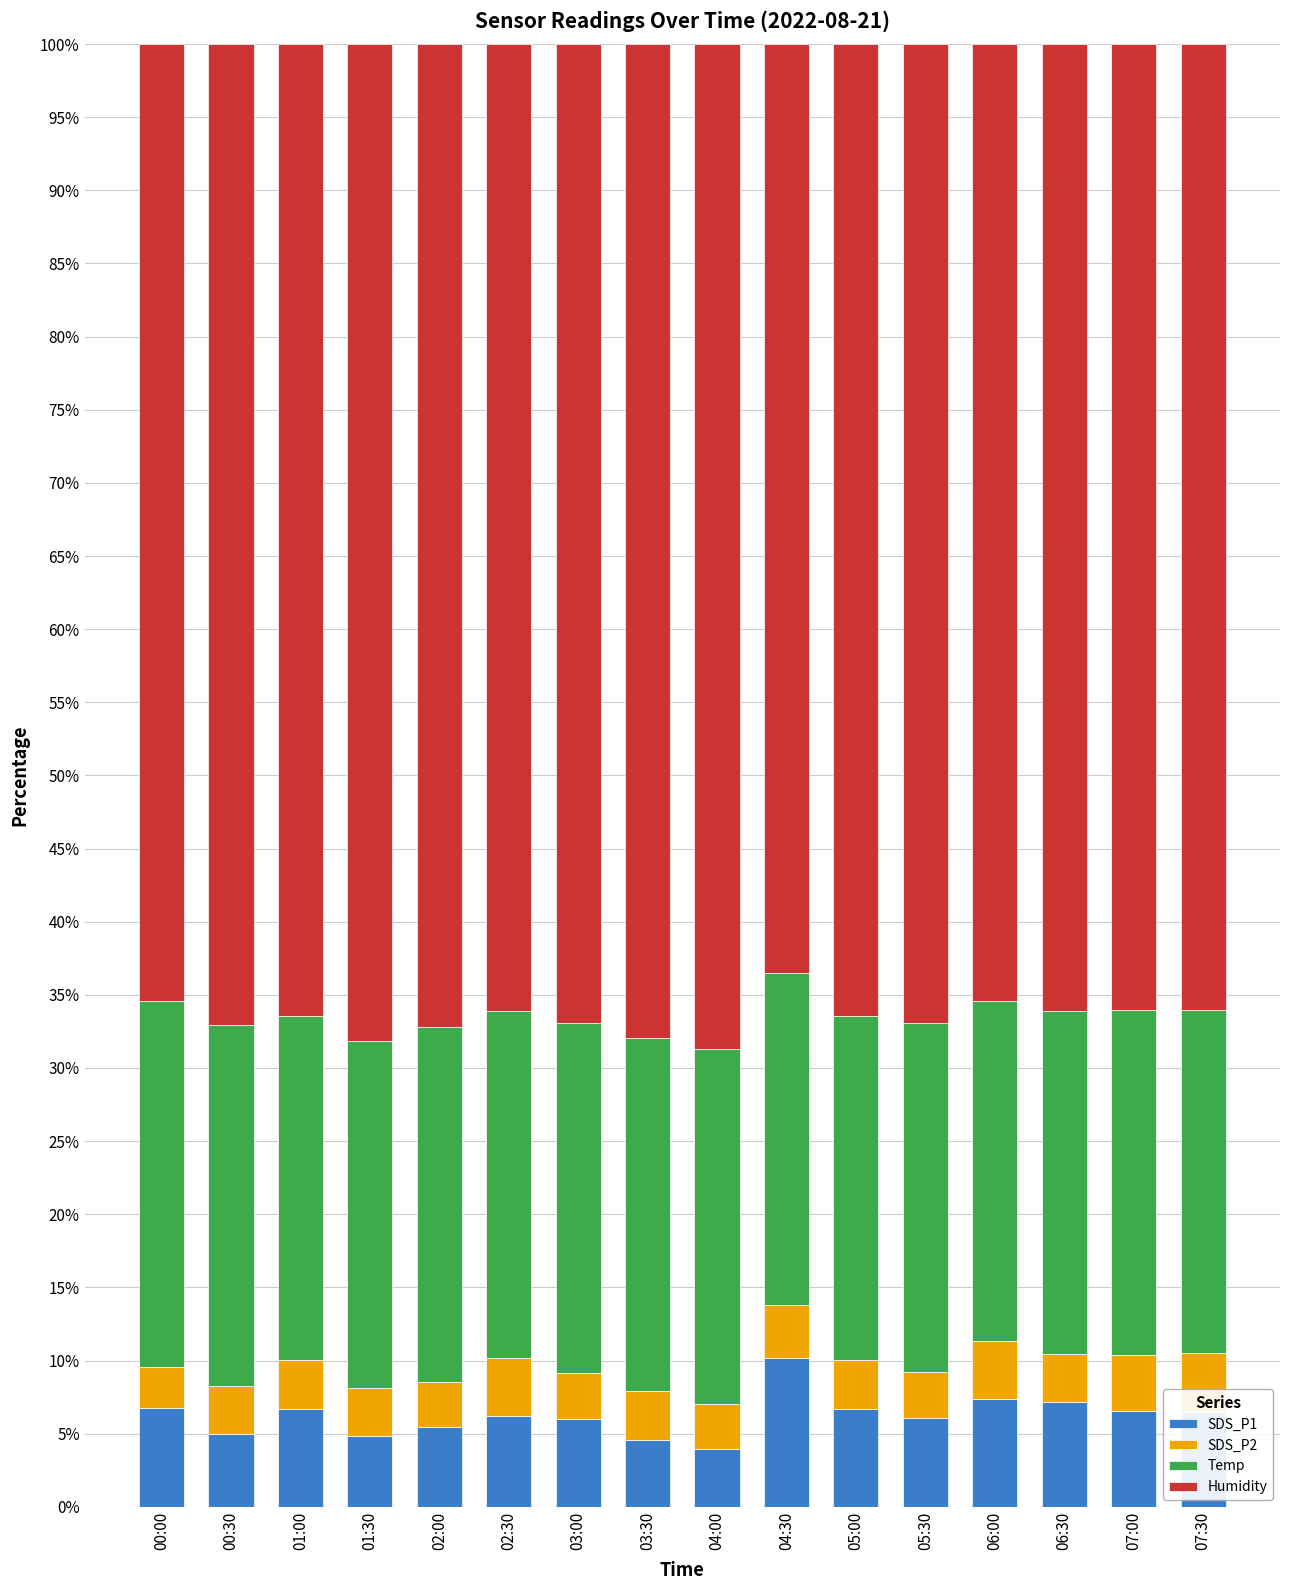

What is the total value across all series at 01:00?

100.0